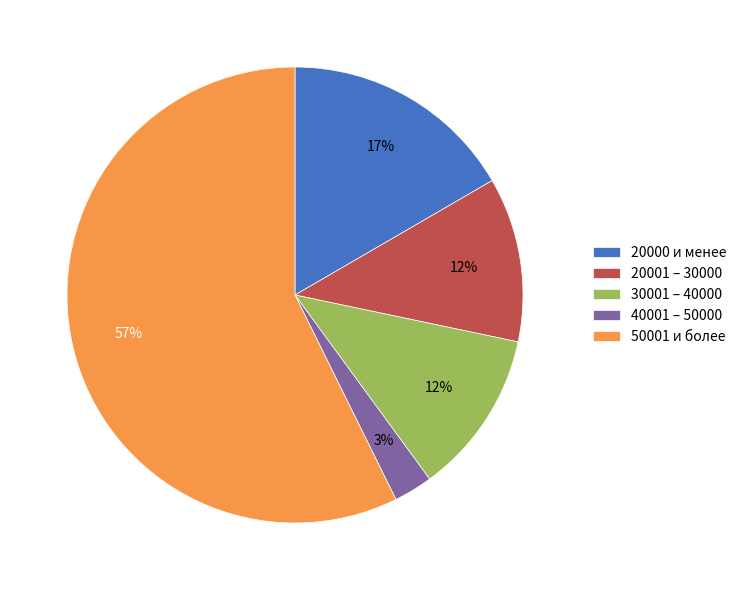

Is there a majority slice in this chart?

Yes